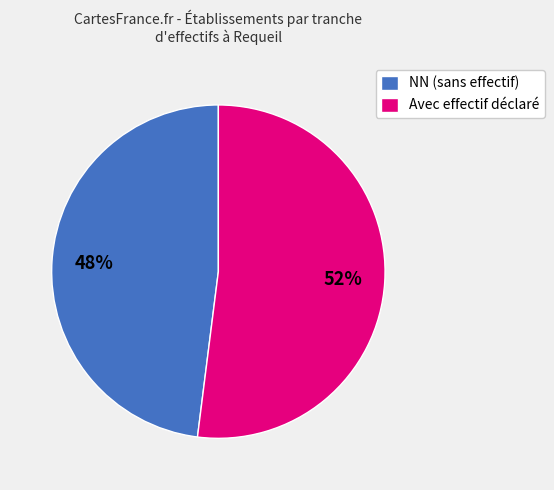

Is there any slice that represents more than half of the pie?

Yes